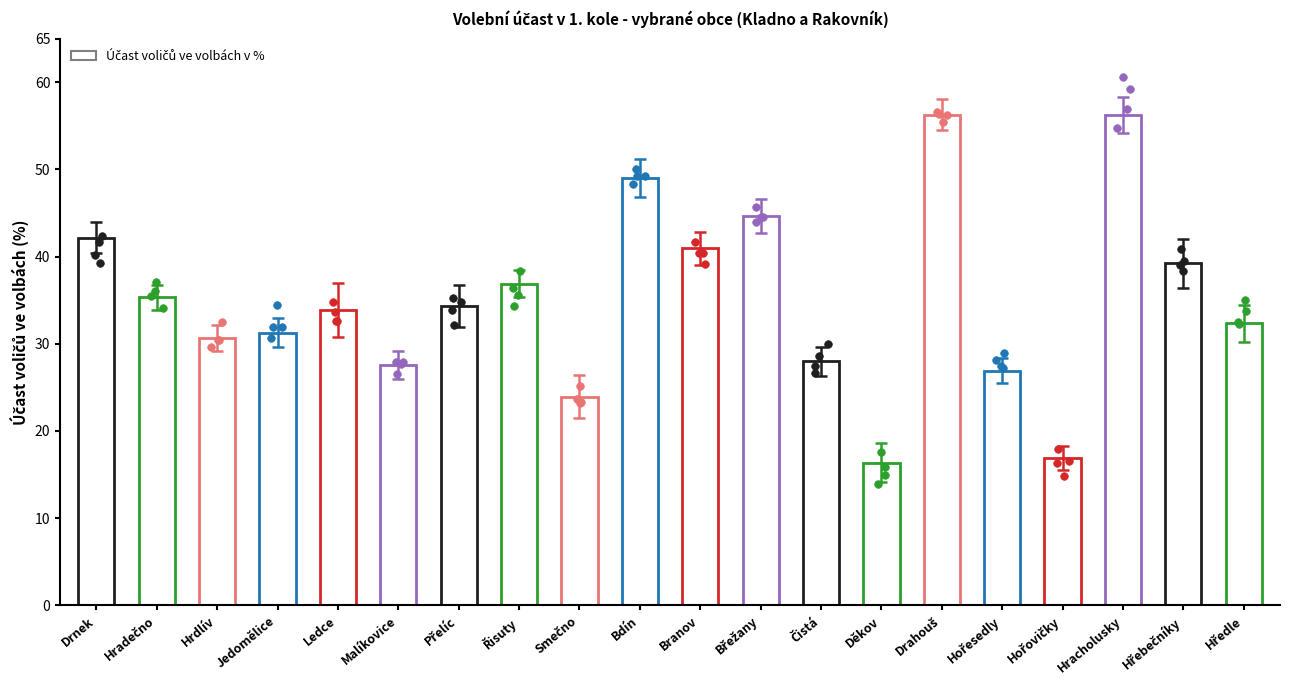

What is the change in value from Břežany to Hředle?

-12.3